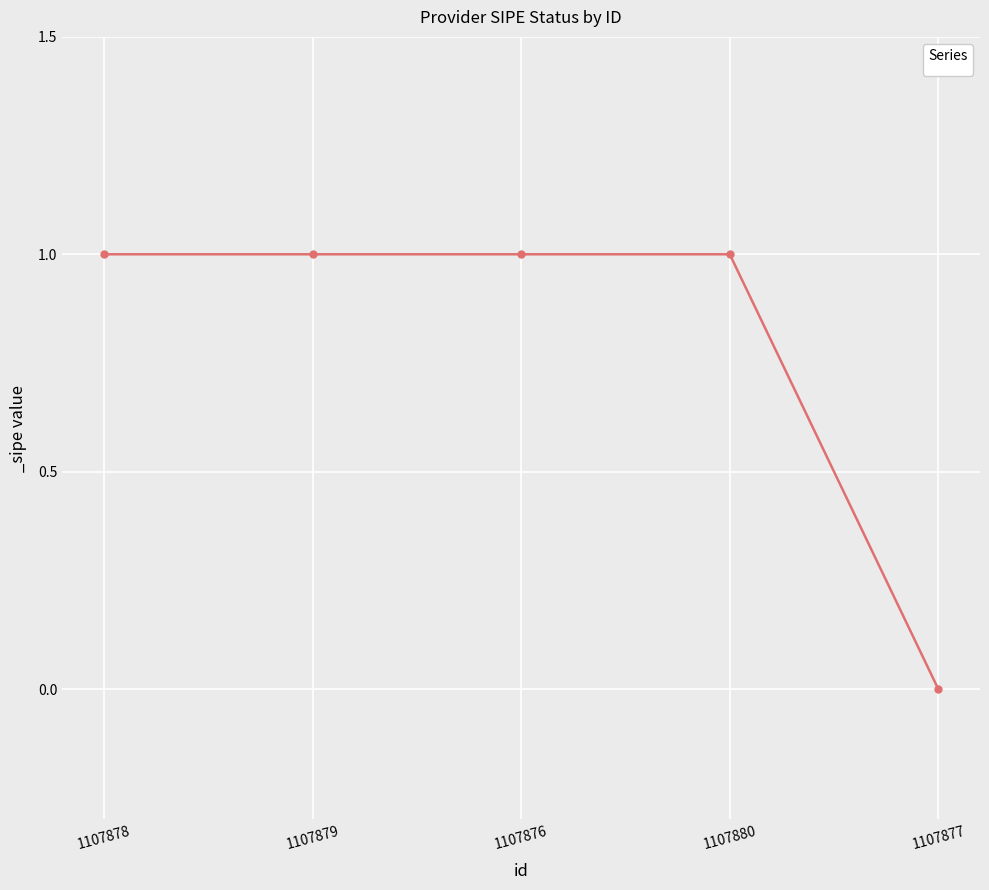

What is the average value?

1